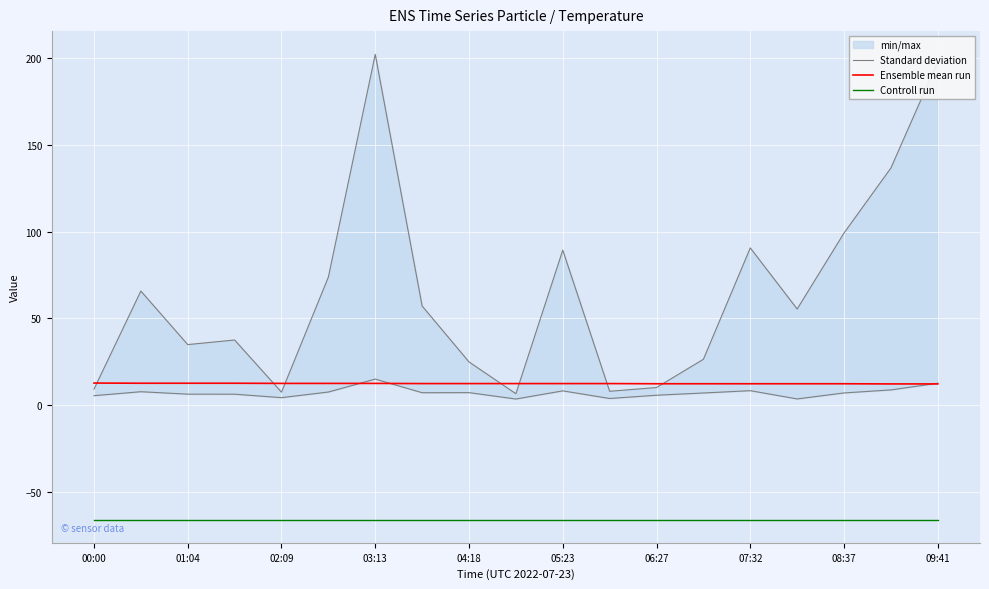

True or false: Controll run and Ensemble mean run cross at least once.

False